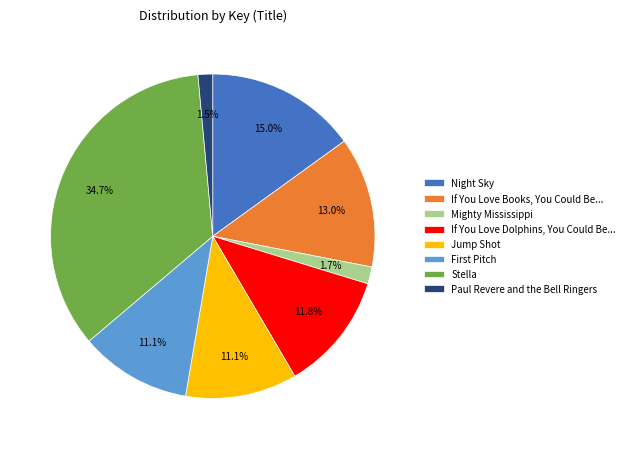

Does Jump Shot represent more than half of the total?

No